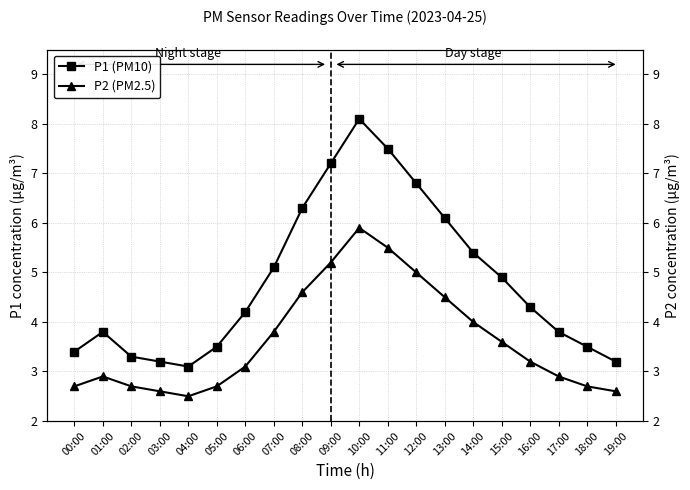

Reading left to right, transcribe all the data shown in this chart.

P1 (PM10): 00:00=3.4	01:00=3.8	02:00=3.3	03:00=3.2	04:00=3.1	05:00=3.5	06:00=4.2	07:00=5.1	08:00=6.3	09:00=7.2	10:00=8.1	11:00=7.5	12:00=6.8	13:00=6.1	14:00=5.4	15:00=4.9	16:00=4.3	17:00=3.8	18:00=3.5	19:00=3.2
P2 (PM2.5): 00:00=2.7	01:00=2.9	02:00=2.7	03:00=2.6	04:00=2.5	05:00=2.7	06:00=3.1	07:00=3.8	08:00=4.6	09:00=5.2	10:00=5.9	11:00=5.5	12:00=5.0	13:00=4.5	14:00=4.0	15:00=3.6	16:00=3.2	17:00=2.9	18:00=2.7	19:00=2.6